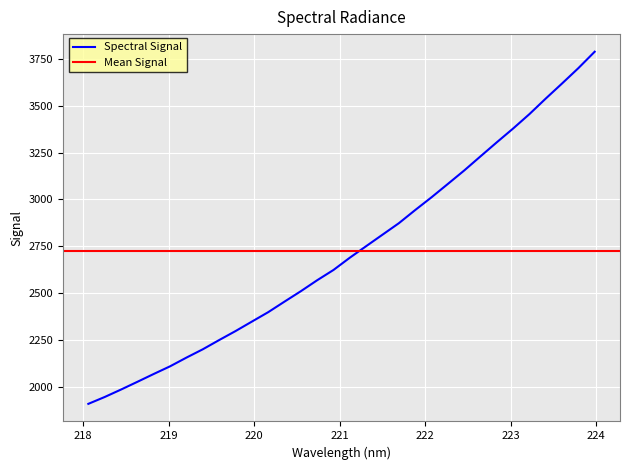

Read the value at 218.442.

1987.9